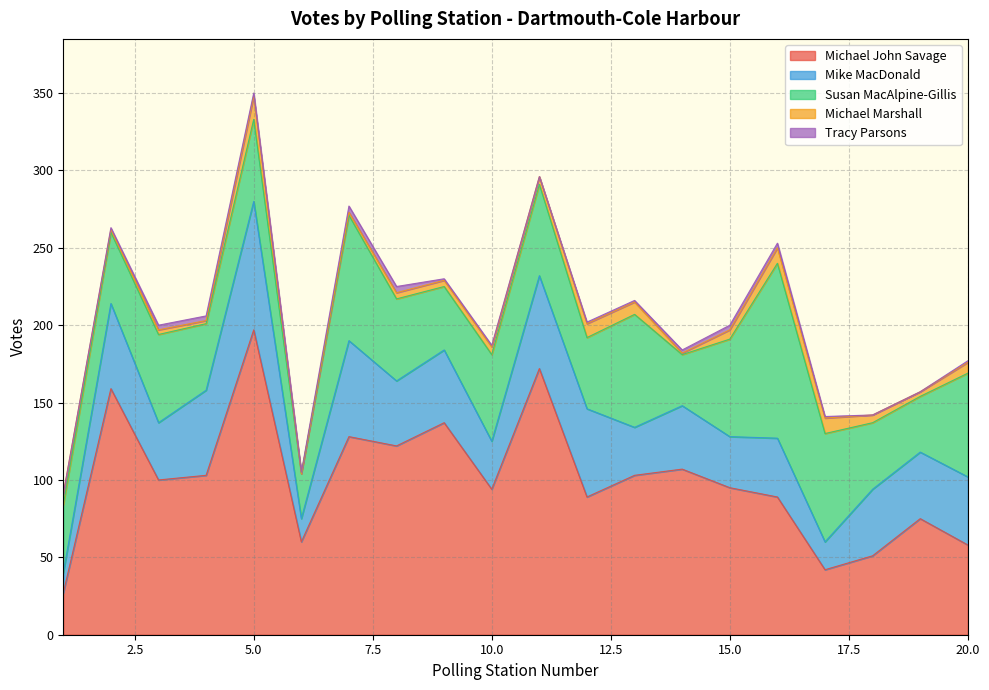

The Michael Marshall series shows 7 at 1. True or false?

True